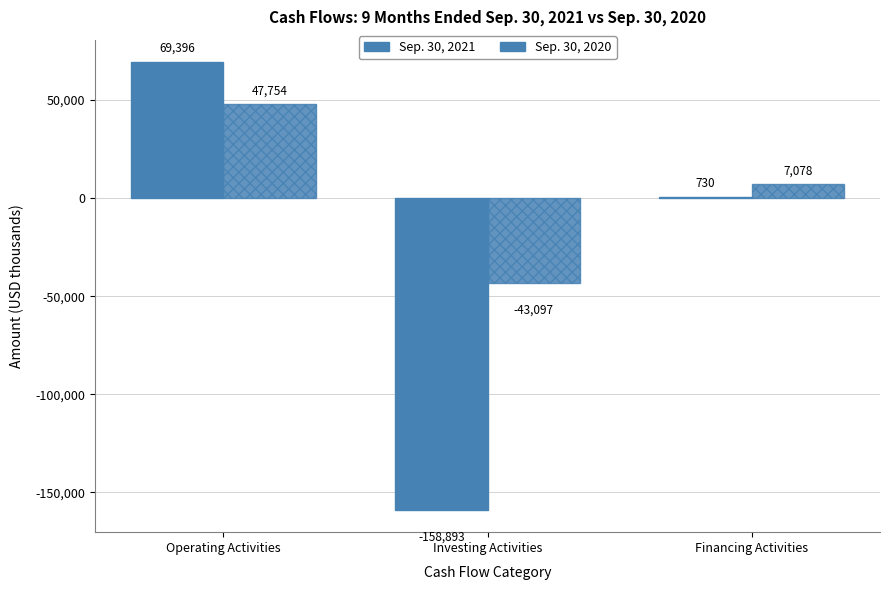

How many values in Sep. 30, 2021 are above zero?

2